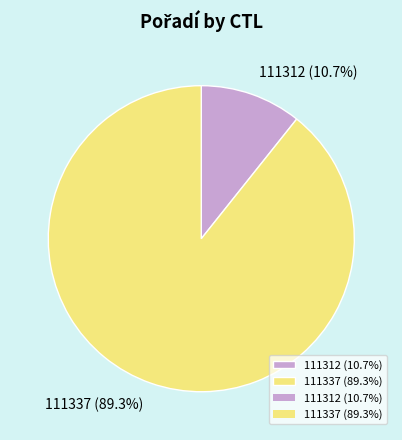

Which slice represents more than half of the pie?

111337